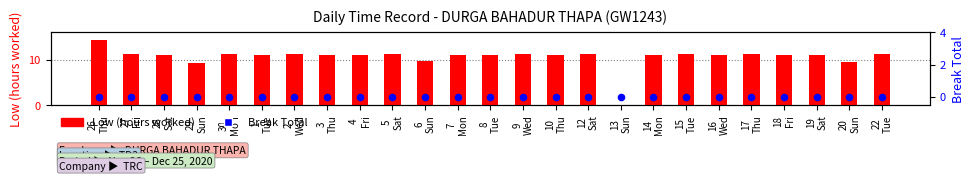

Is the value of Break Total at 16
Wed greater than the value of Low (hours worked) at 26
Thu?

No